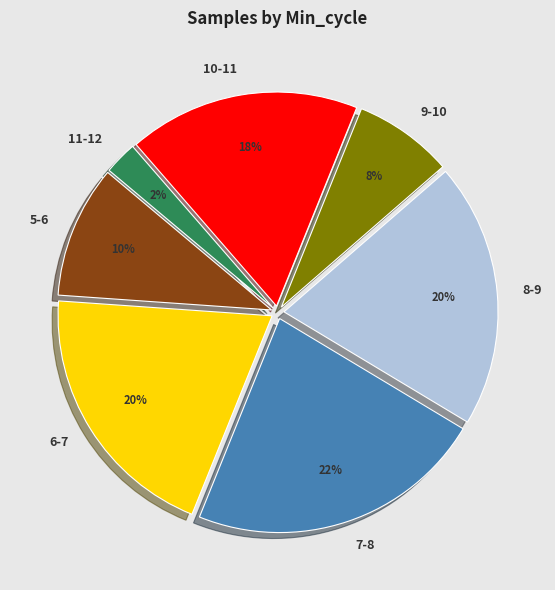

Which has a higher value, 5-6 or 6-7?

6-7